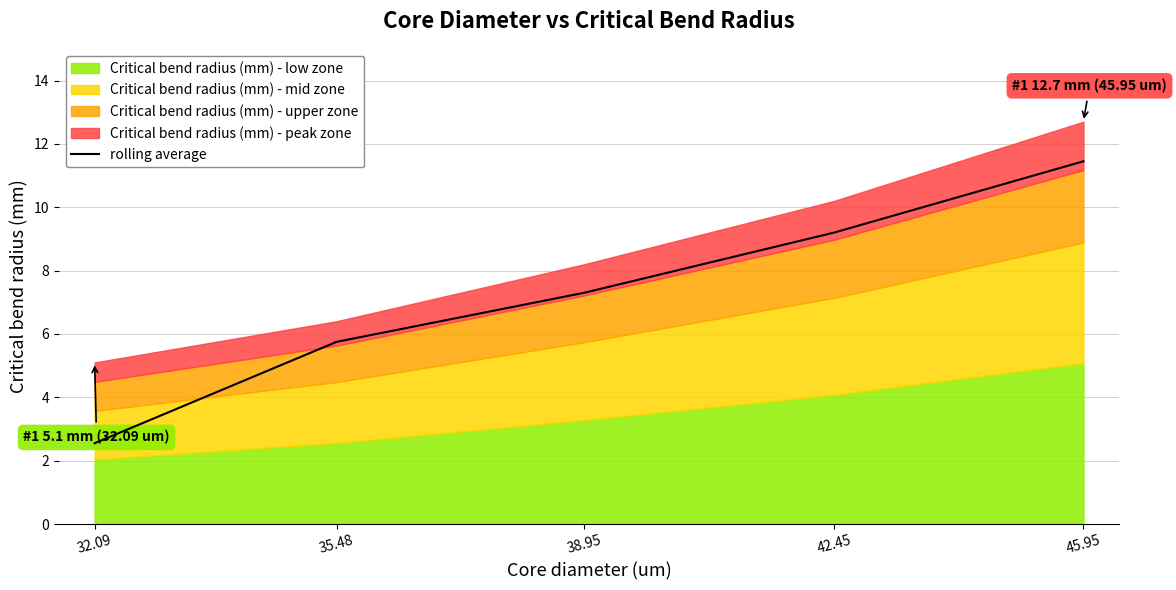

Where is the data nearest to the value 7?

38.95